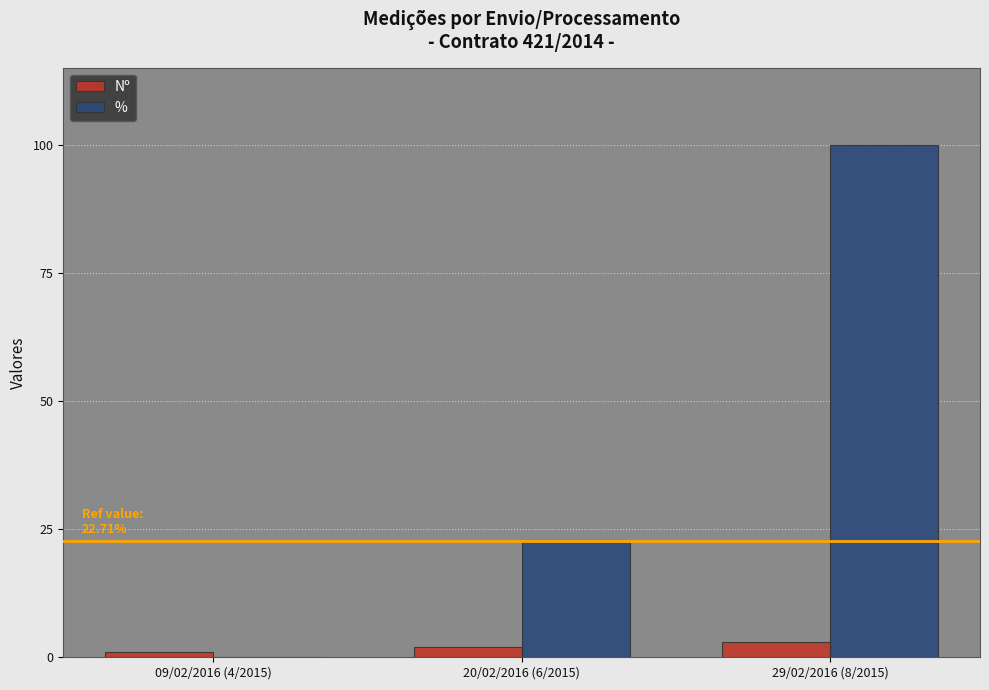

Is it true that % equals 0.0 at 09/02/2016 (4/2015)?

True